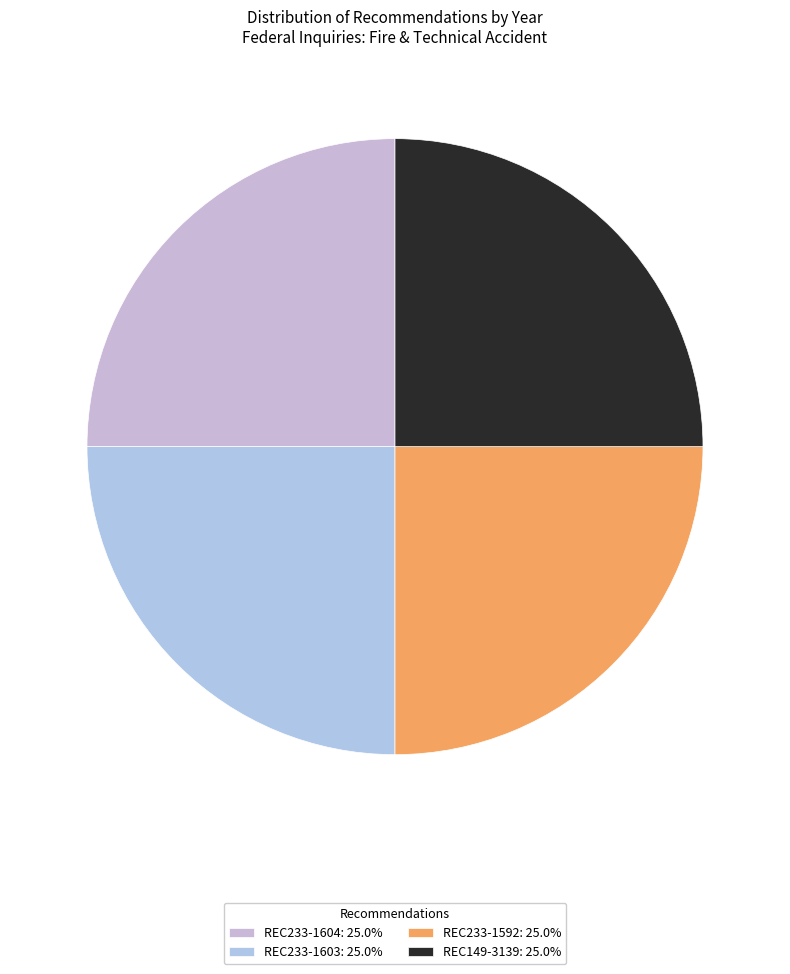

How many slices are in this pie chart?

4